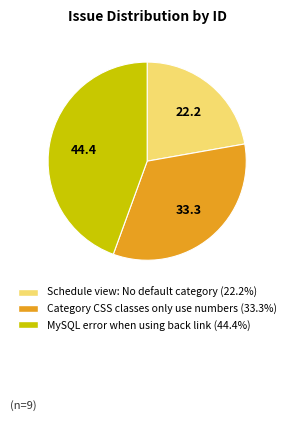

True or false: MySQL error when using back link accounts for 44% of the total.

True